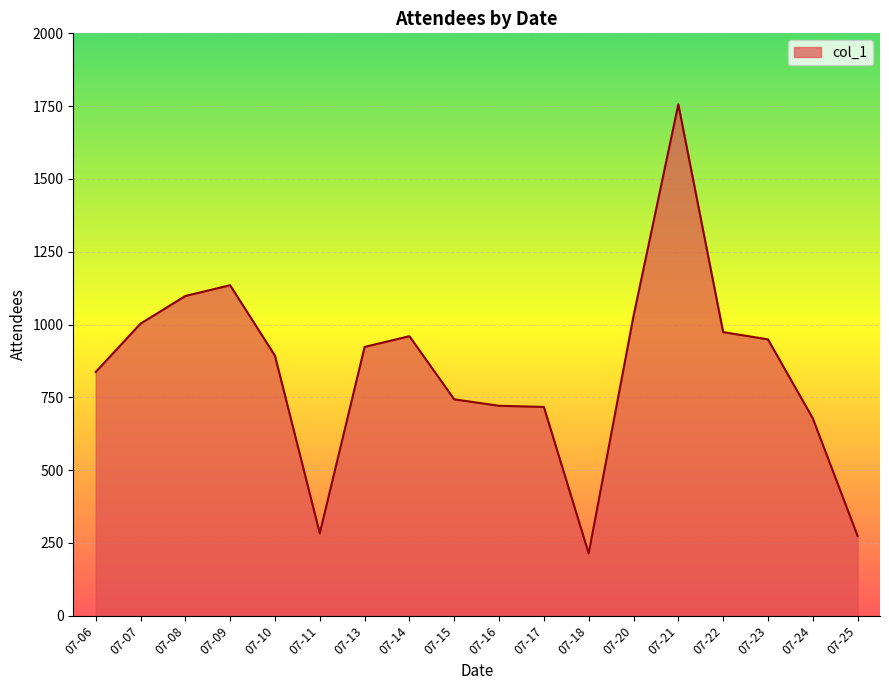

What is the approximate value at 07-23?

949